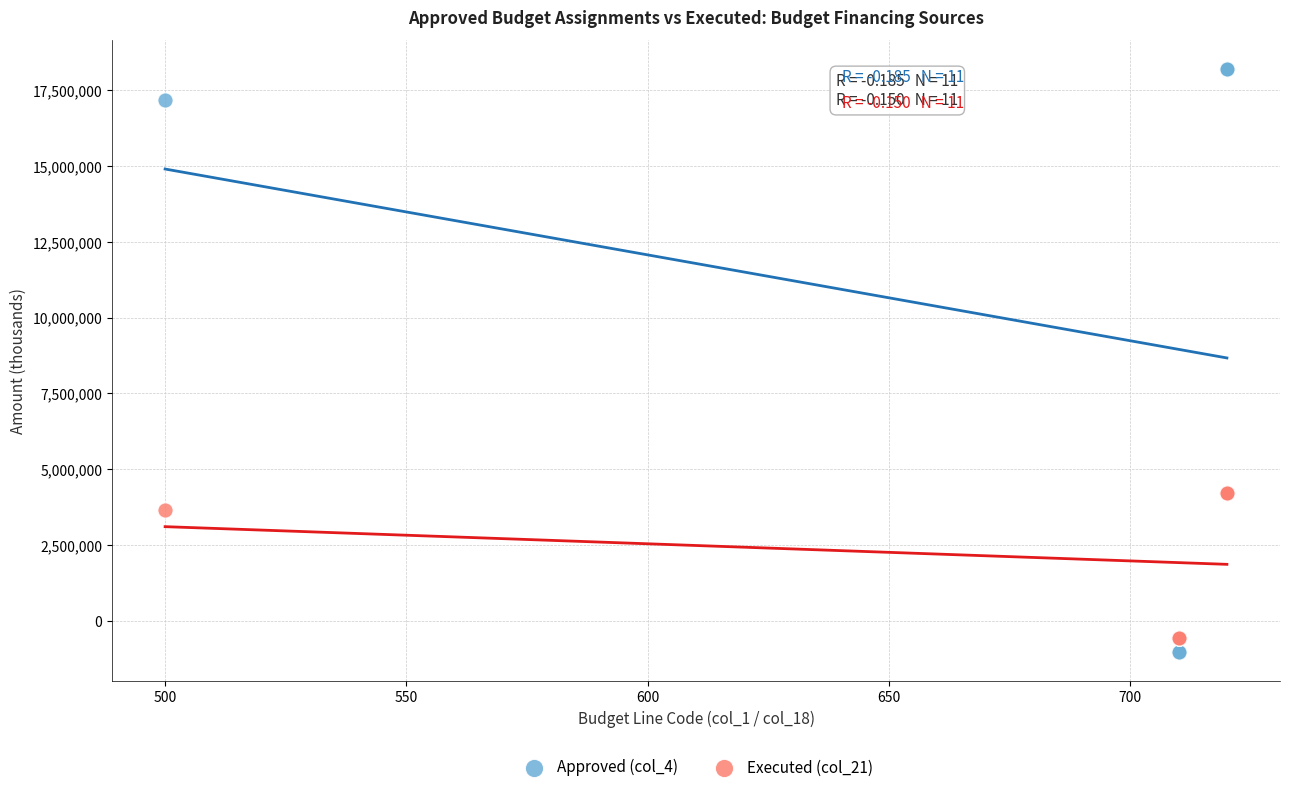

Which series contains the highest Y value?

Approved (col_4)